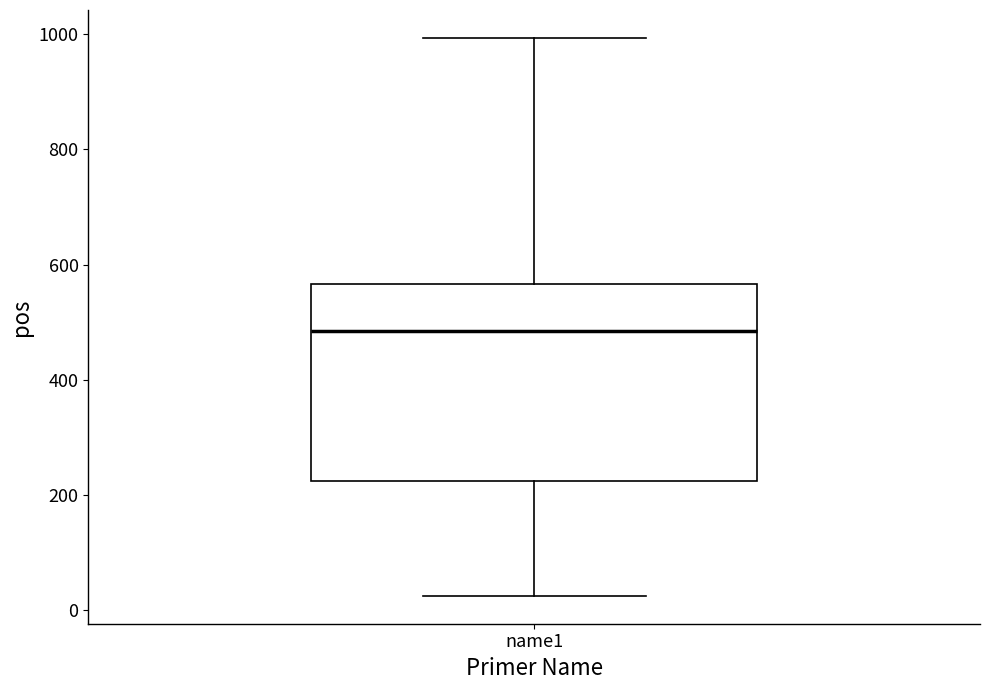

Transcribe this box plot: give where the median line is, the range the box spans, and where the two whiskers end, as read against the y-axis. The values are not printed on the chart, so give them approximately, as read against the axis.

median 480, box 220 to 560, whiskers 20 to 1000